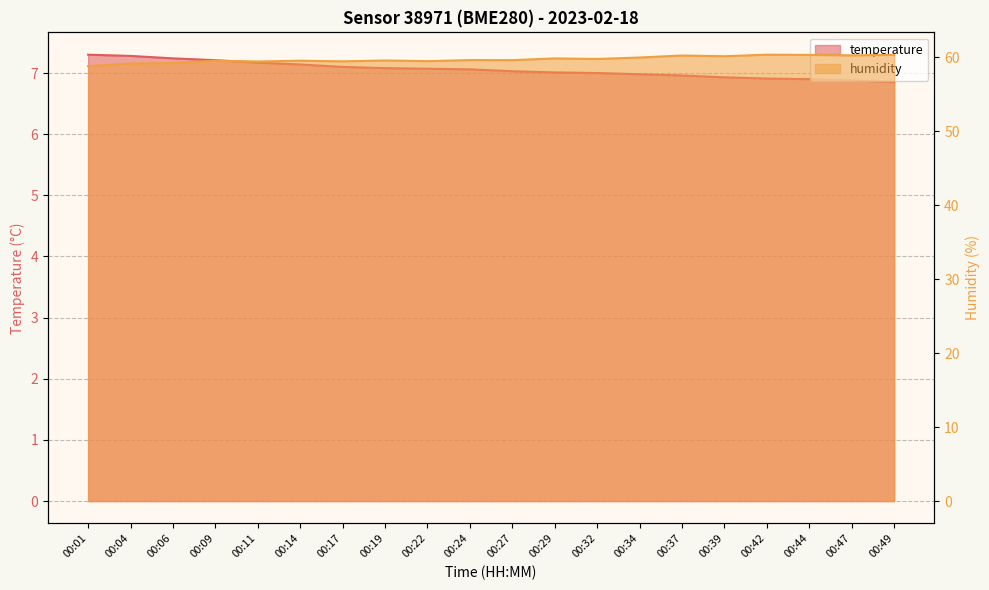

Reading left to right, what are all the values shown in this chart?

temperature: 00:01=7.3	00:04=7.3	00:06=7.2	00:09=7.2	00:11=7.2	00:14=7.1	00:17=7.1	00:19=7.1	00:22=7.1	00:24=7.1	00:27=7.0	00:29=7.0	00:32=7.0	00:34=7.0	00:37=7.0	00:39=6.9	00:42=6.9	00:44=6.9	00:47=6.9	00:49=6.8
humidity: 00:01=58.8	00:04=59.1	00:06=59.2	00:09=59.5	00:11=59.4	00:14=59.5	00:17=59.4	00:19=59.5	00:22=59.5	00:24=59.6	00:27=59.6	00:29=59.8	00:32=59.7	00:34=59.9	00:37=60.2	00:39=60.1	00:42=60.3	00:44=60.3	00:47=60.2	00:49=60.3